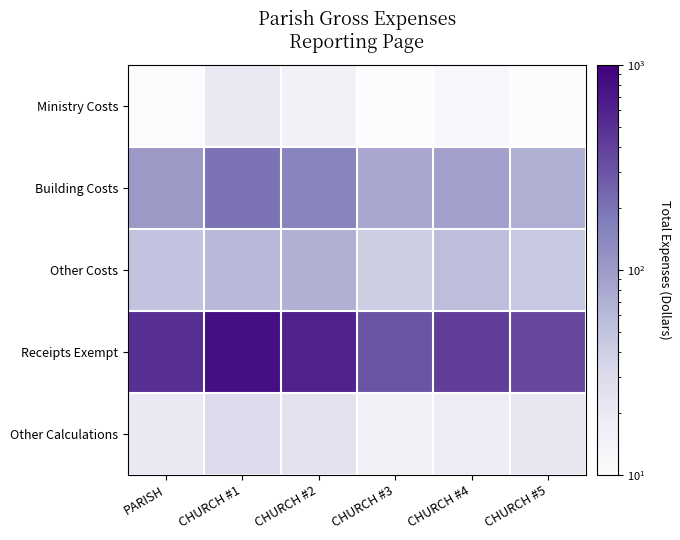

At which category is the sum across all series the highest?

CHURCH #1